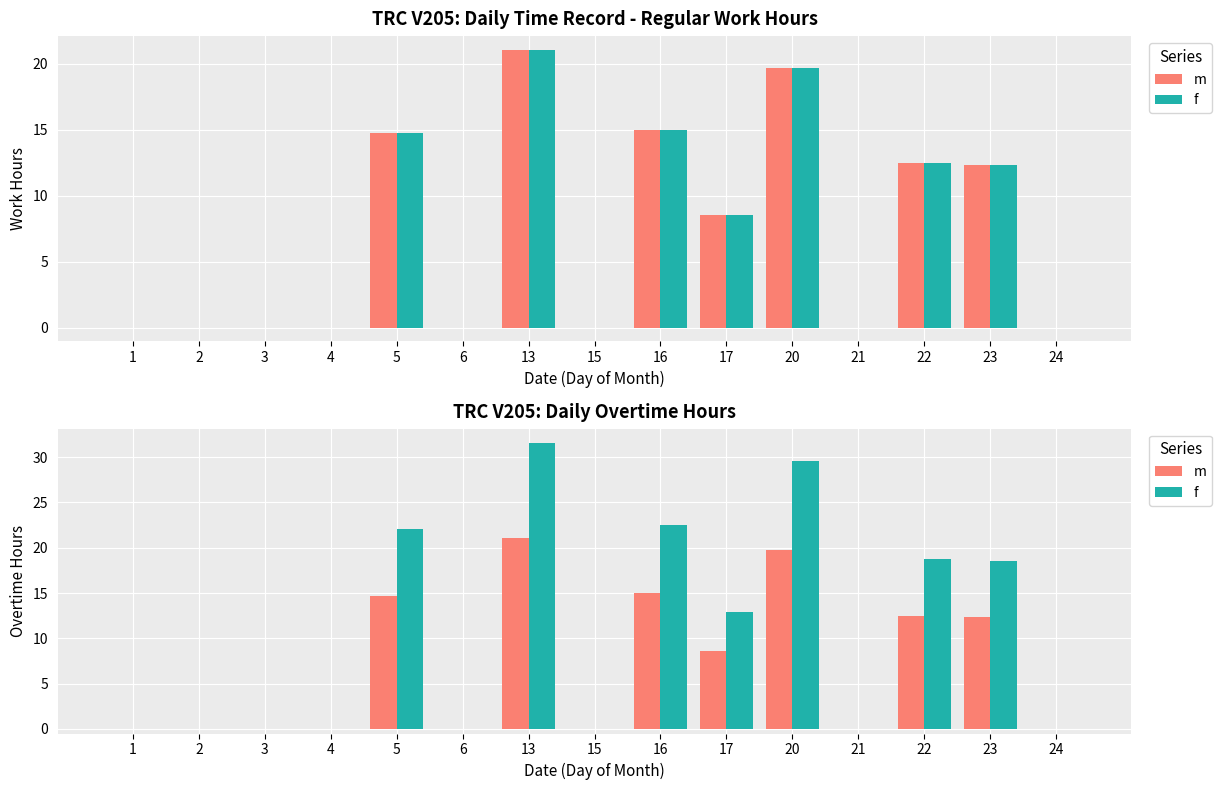

Is the value of f at 1 greater than the value of m at 6?

No